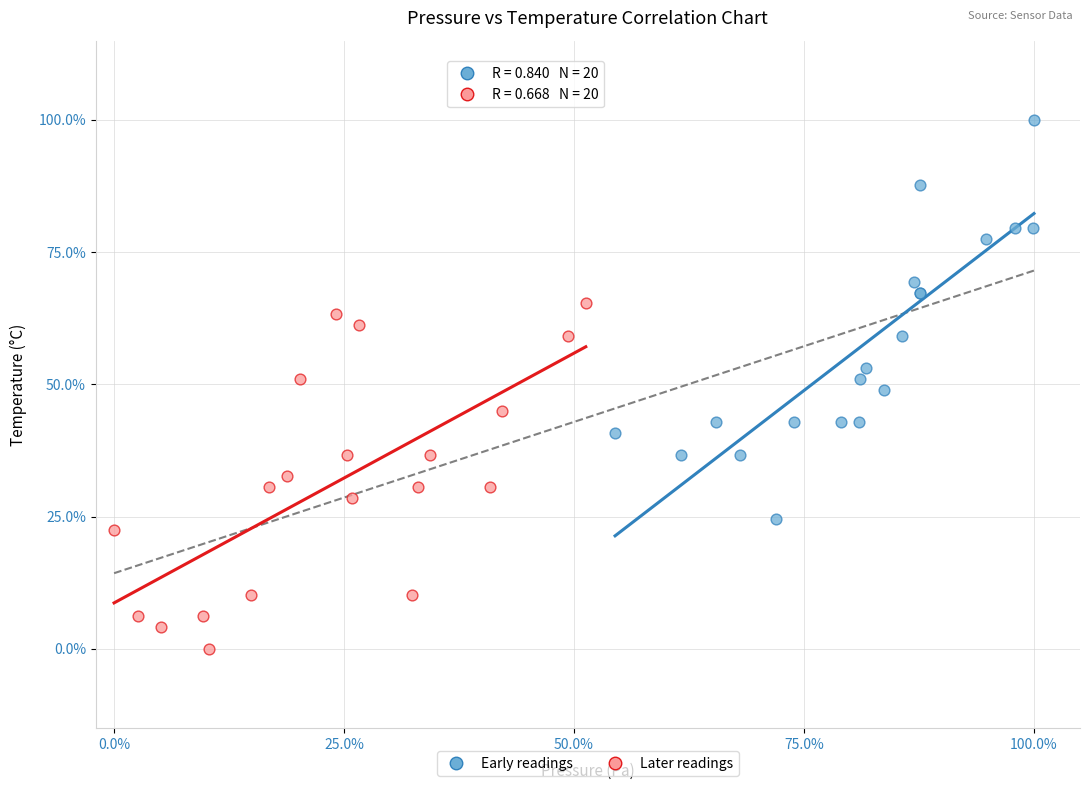

Which series has the largest Y range (max minus min)?

Early readings